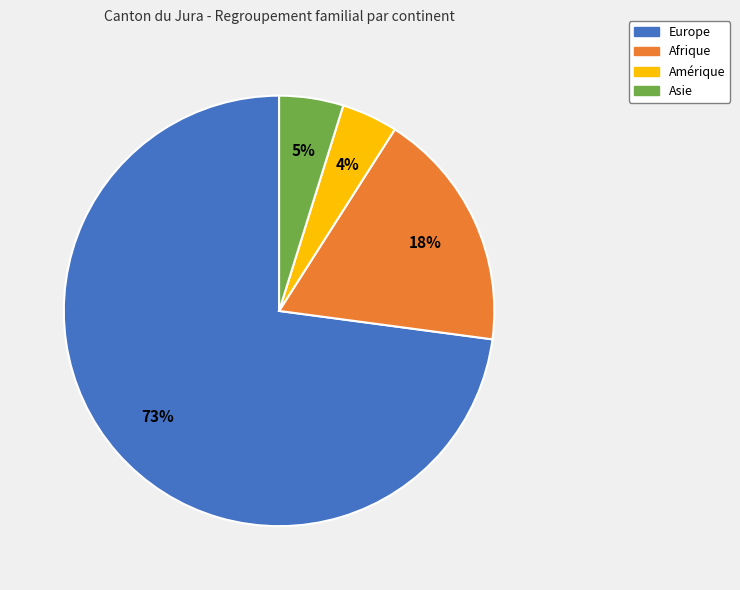

Which has a higher value, Asie or Europe?

Europe